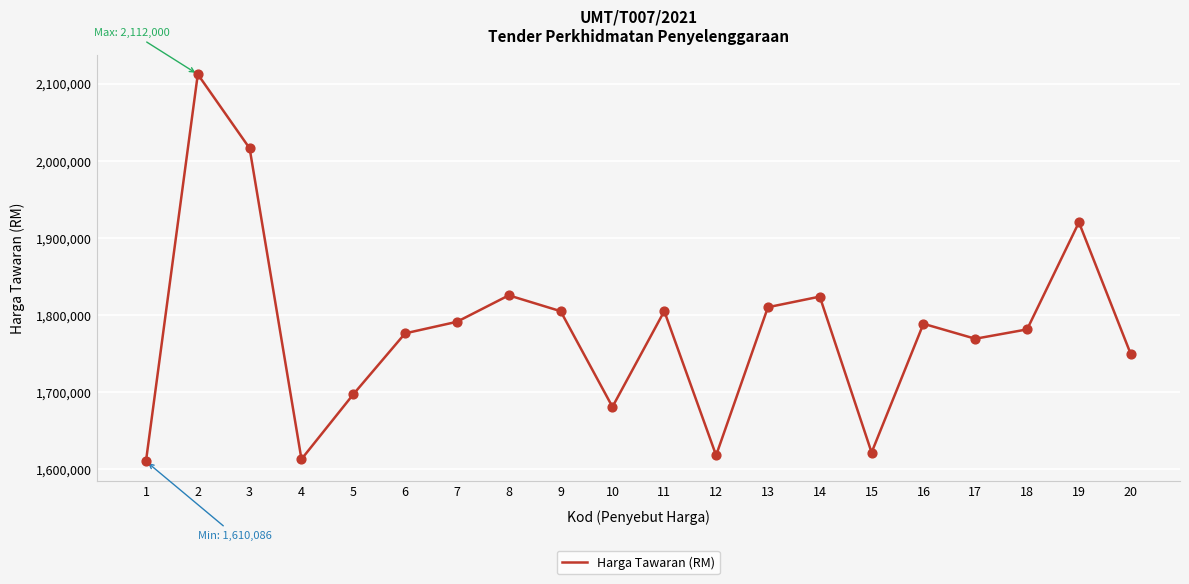

What is the change in value from 11 to 15?

-183345